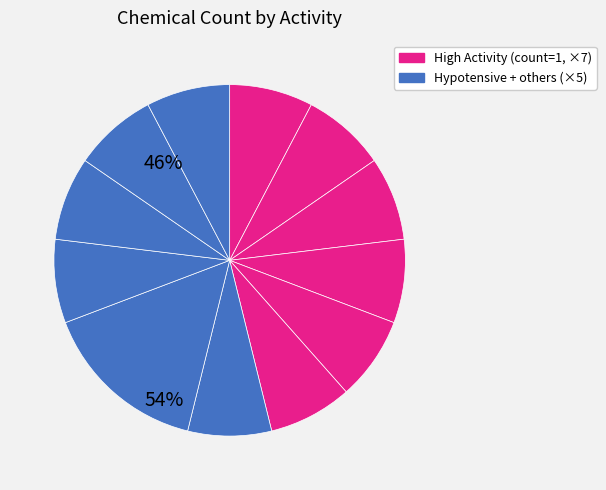

What is the largest slice in the pie chart?

Hypotensive